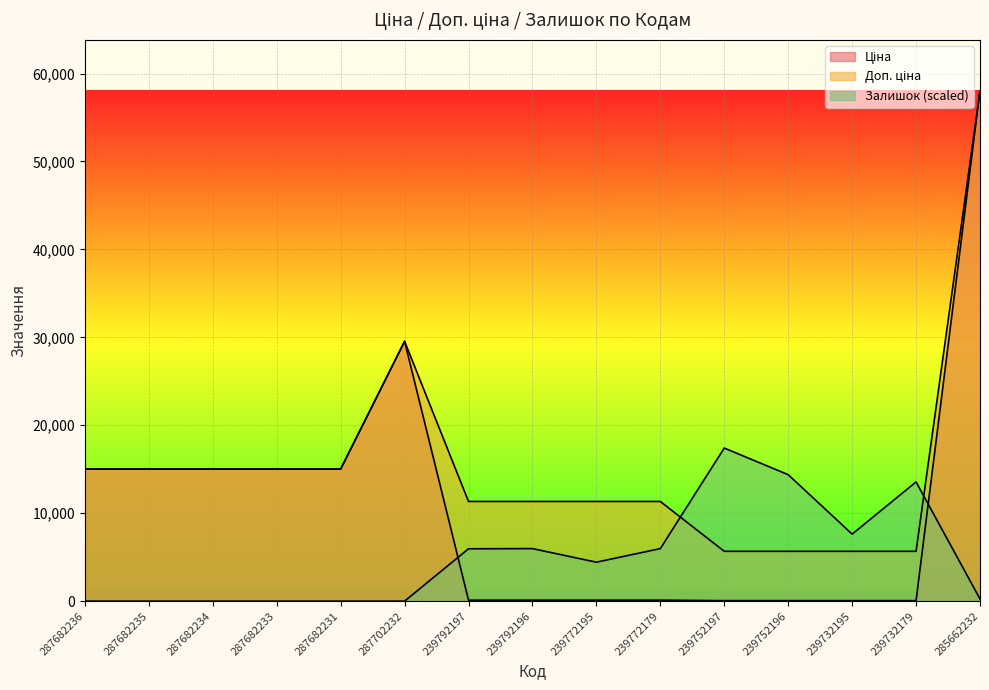

How many lines are shown in the chart?

3